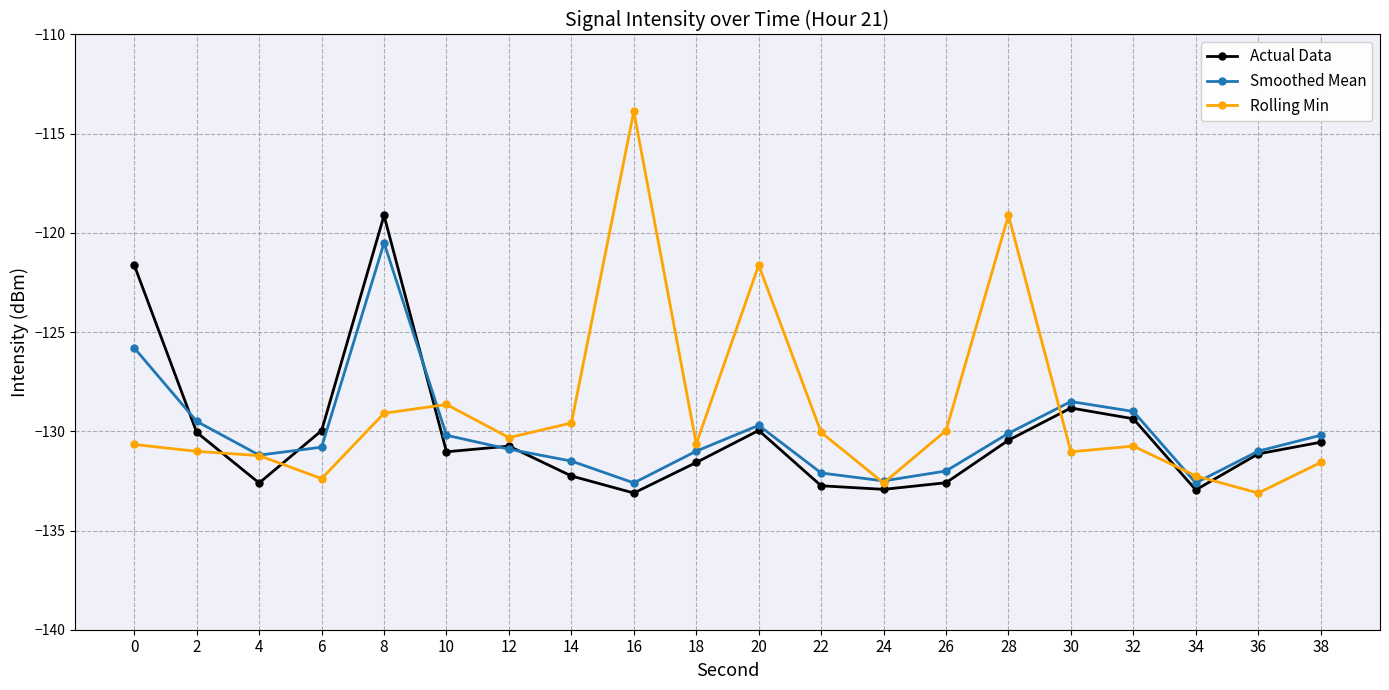

What is the spread (max minus min) of values at 6?

2.4